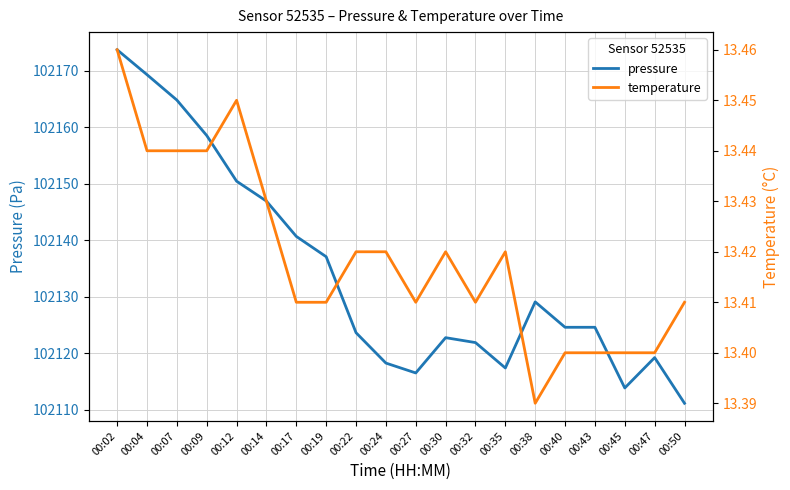

What is the approximate value of temperature at 00:35?

13.4